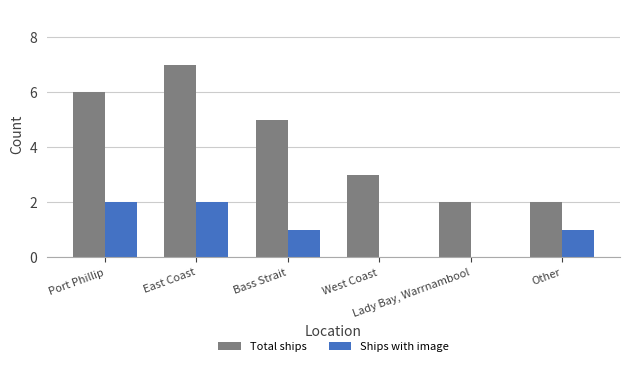

What is the greatest value displayed?

7